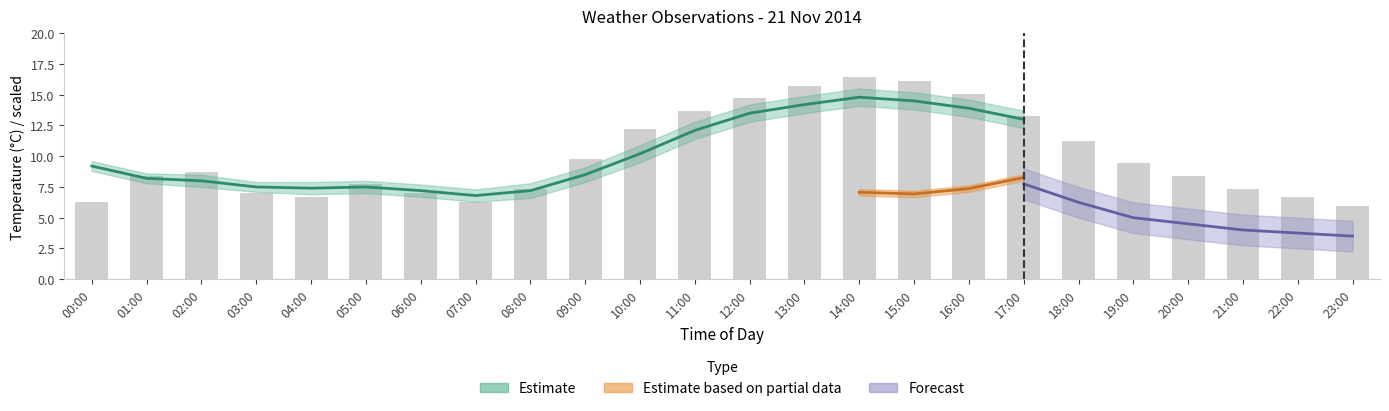

What is the sum of the values at 01:00 and 10:00?

20.6